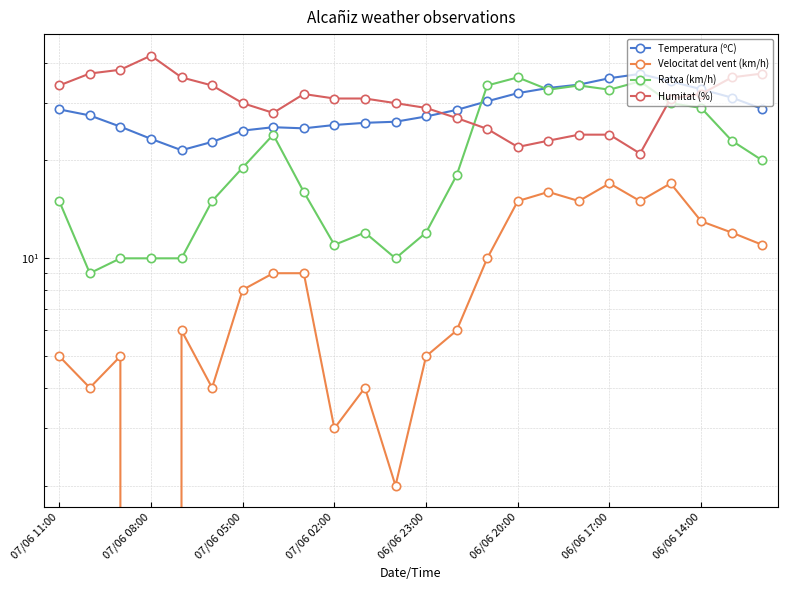

Is this an area chart (filled region under the line)?

No